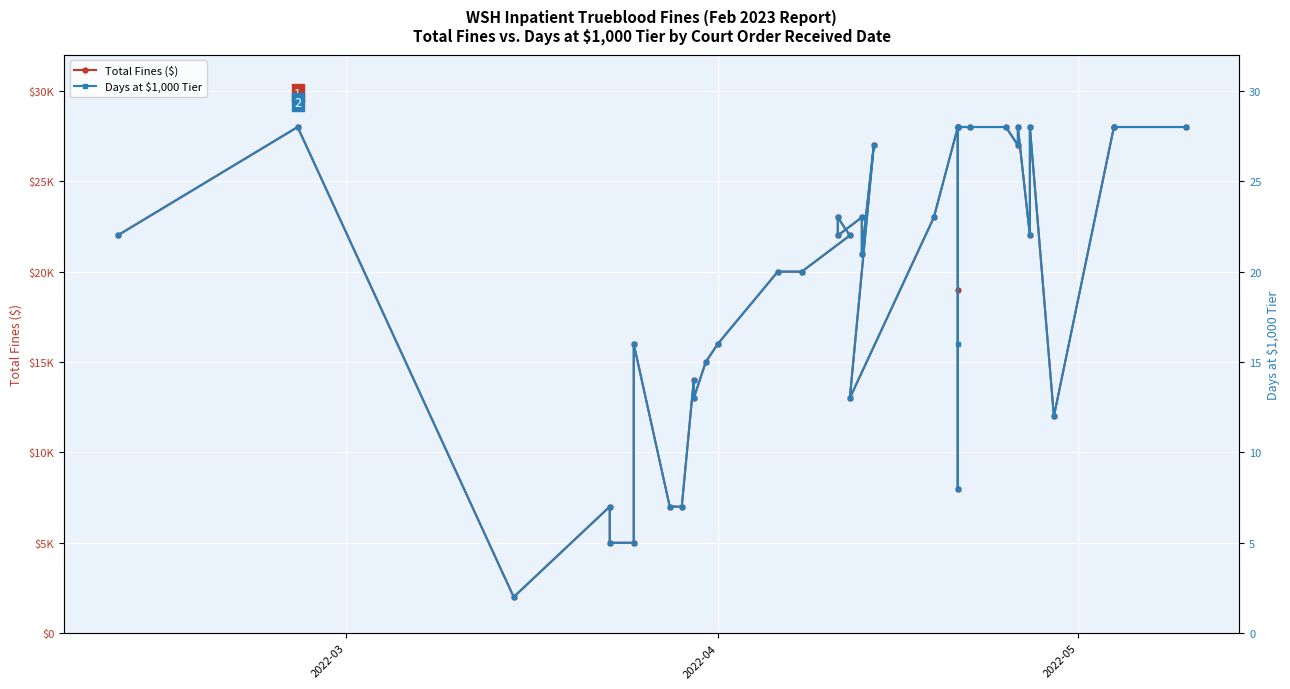

Which series has the largest total across all categories?

Total Fines ($)